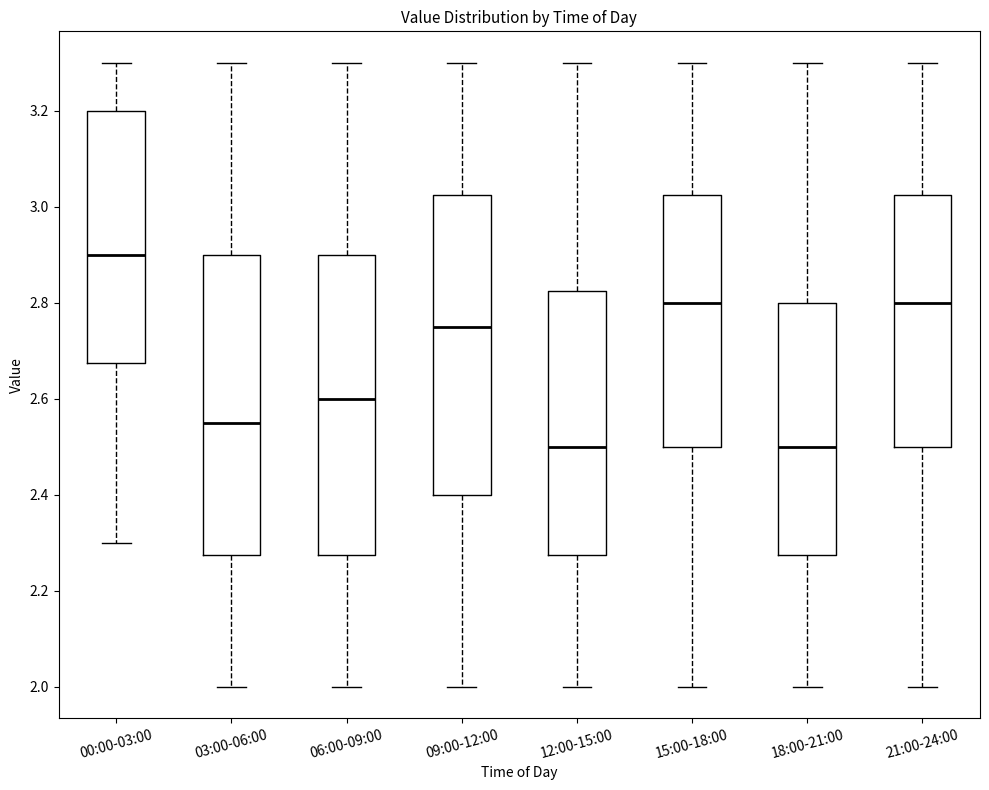

Where does the lower whisker of the box for 09:00-12:00 end on the y-axis? The values are not printed on the chart, so give them approximately, as read against the axis.

2.00